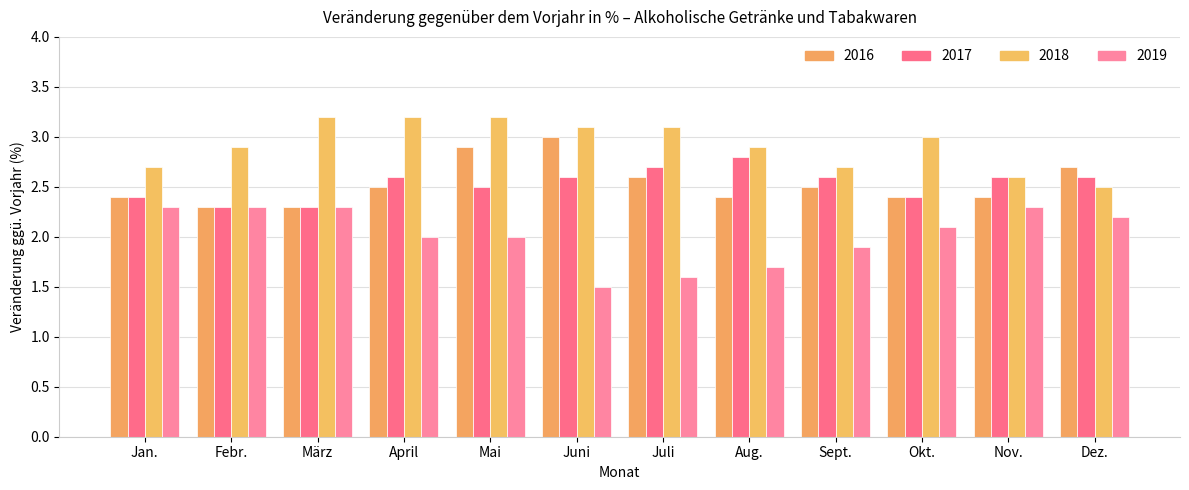

How many bars are there in total?

48